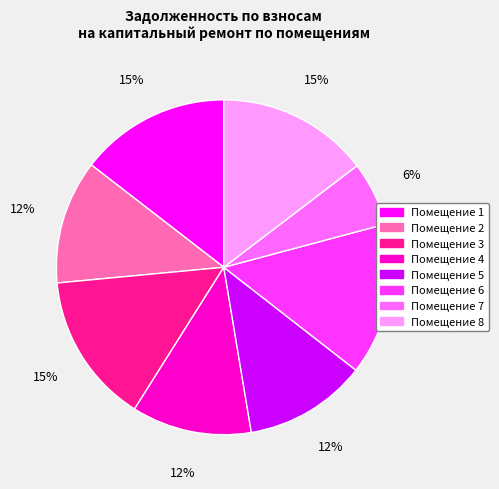

Is there a majority slice in this chart?

No